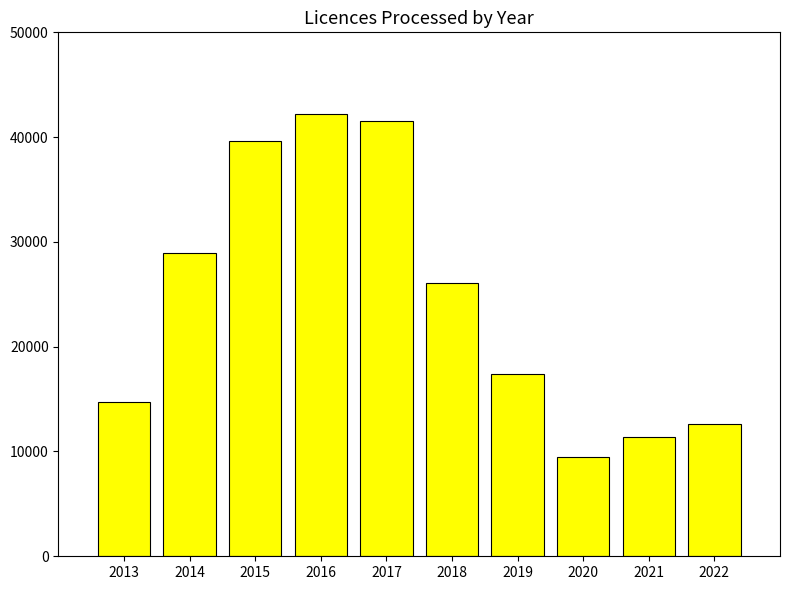

How many distinct data groups are displayed?

1